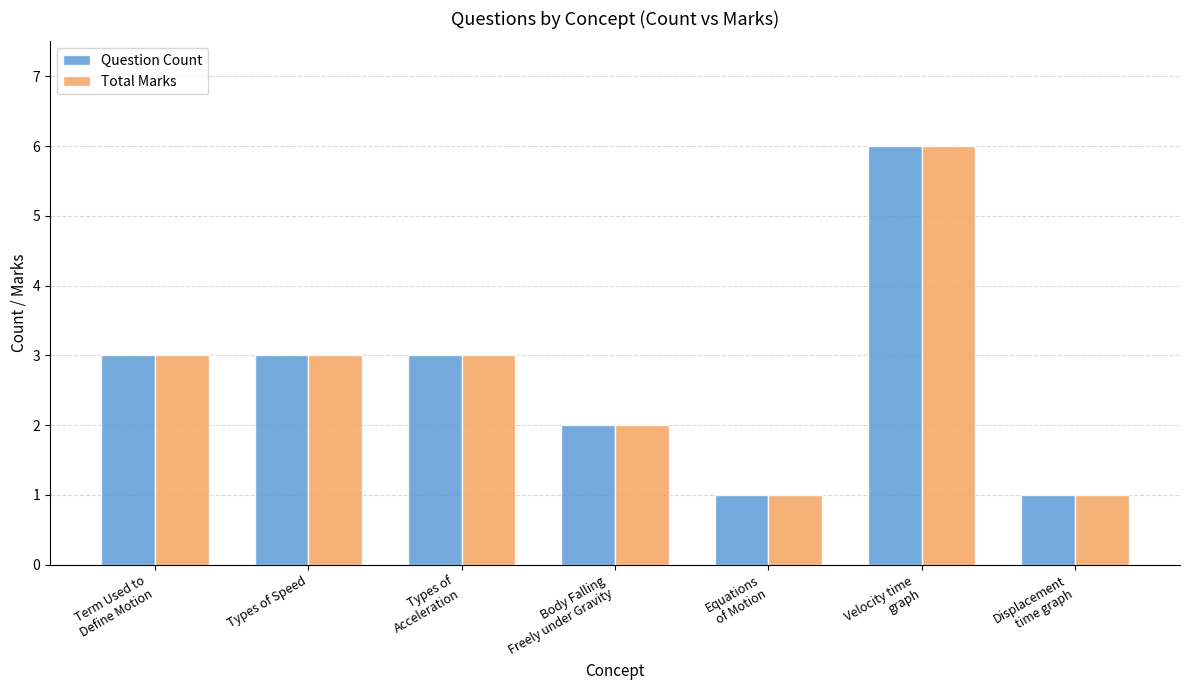

What position from the right is Displacement
time graph?

1